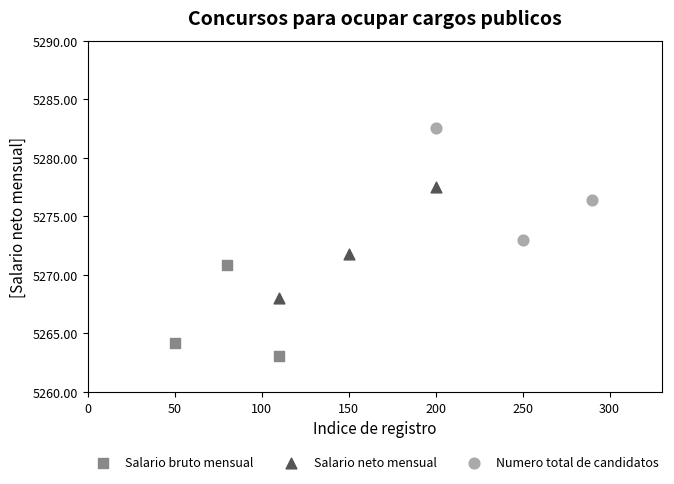

What are all the series names shown in the legend?

Salario bruto mensual, Salario neto mensual, Numero total de candidatos